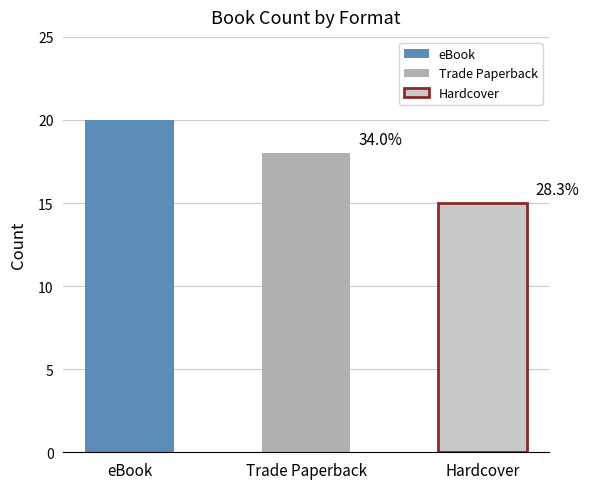

How many values are below 18?

1